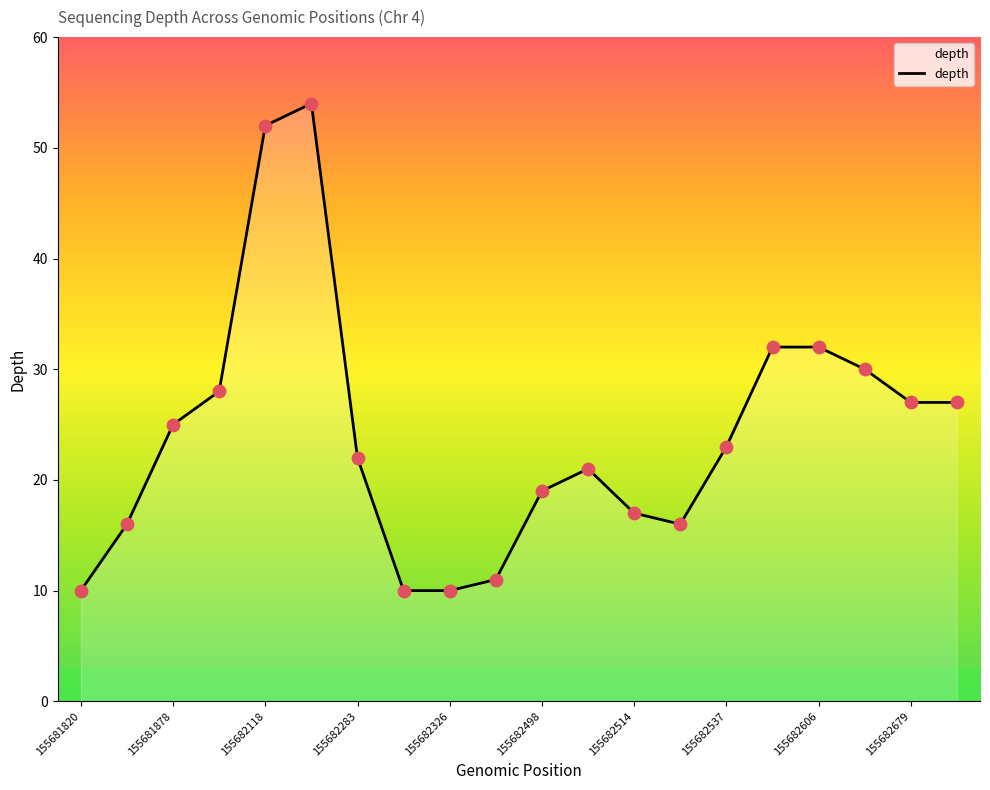

What is the difference between the maximum and minimum values?

44